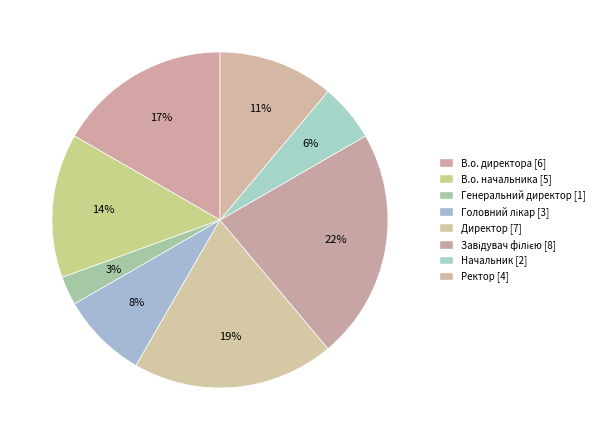

What is the smallest slice in the pie chart?

Генеральний директор